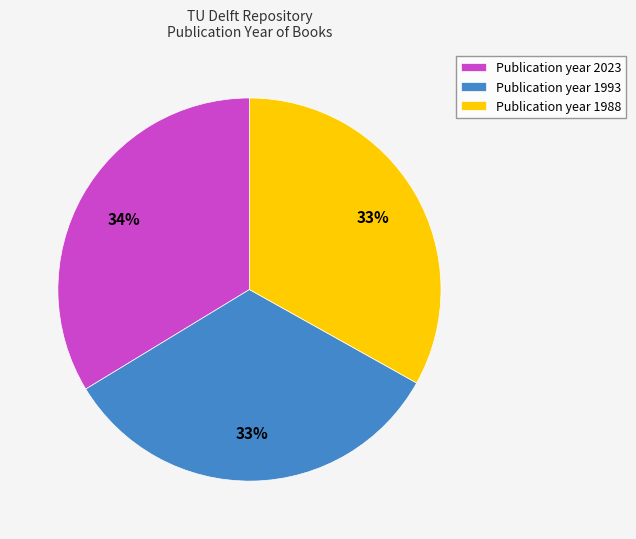

To the nearest percent, what is the combined percentage of Publication year 2023 and Publication year 1993?

67%